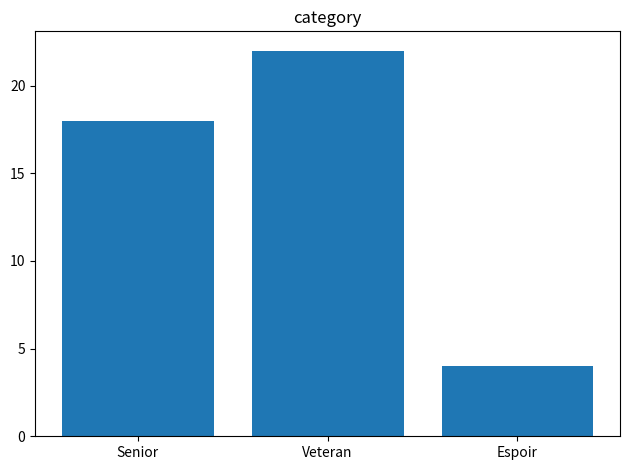

What is the value of the 2nd bar from the left?

22